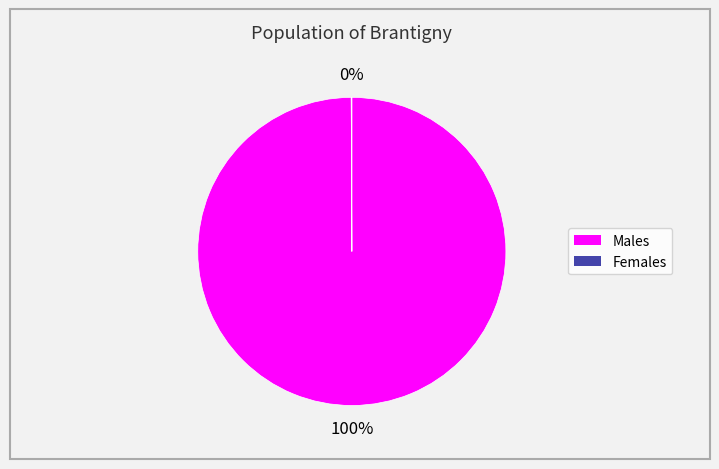

To the nearest percent, what is the difference between the largest and smallest slice percentages?

100%